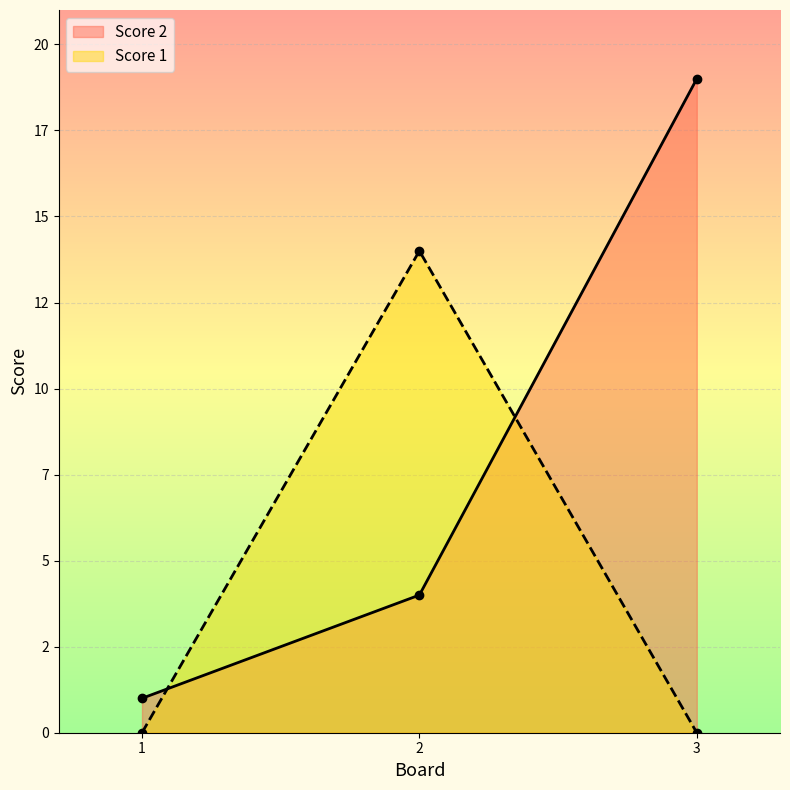

What is the total value across all series at 1?

1